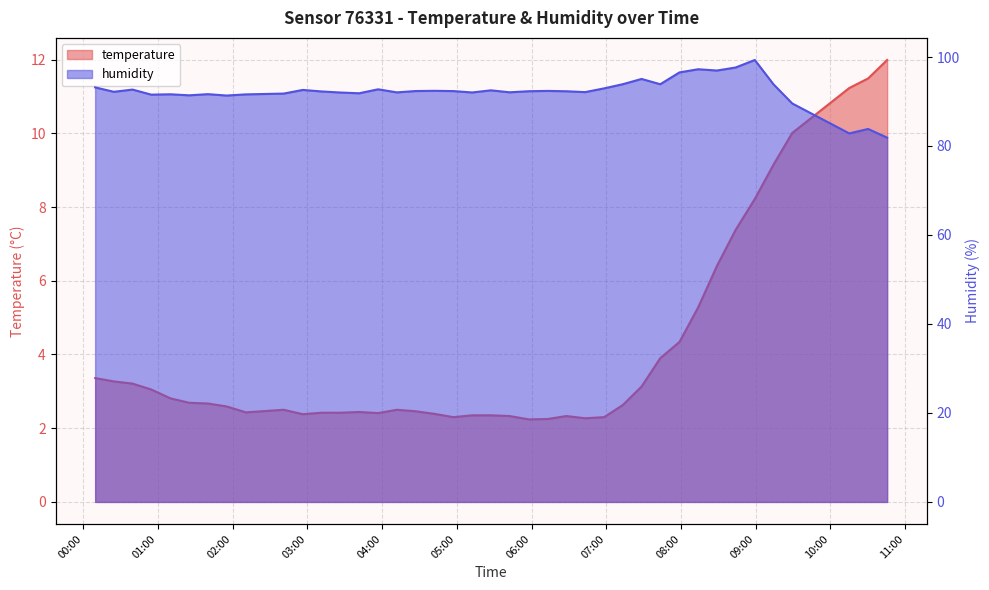

Count the number of categories in the chart.

40